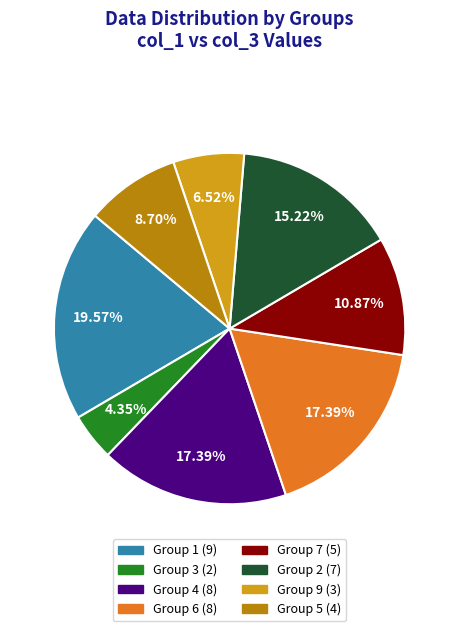

Is there any slice that represents more than half of the pie?

No